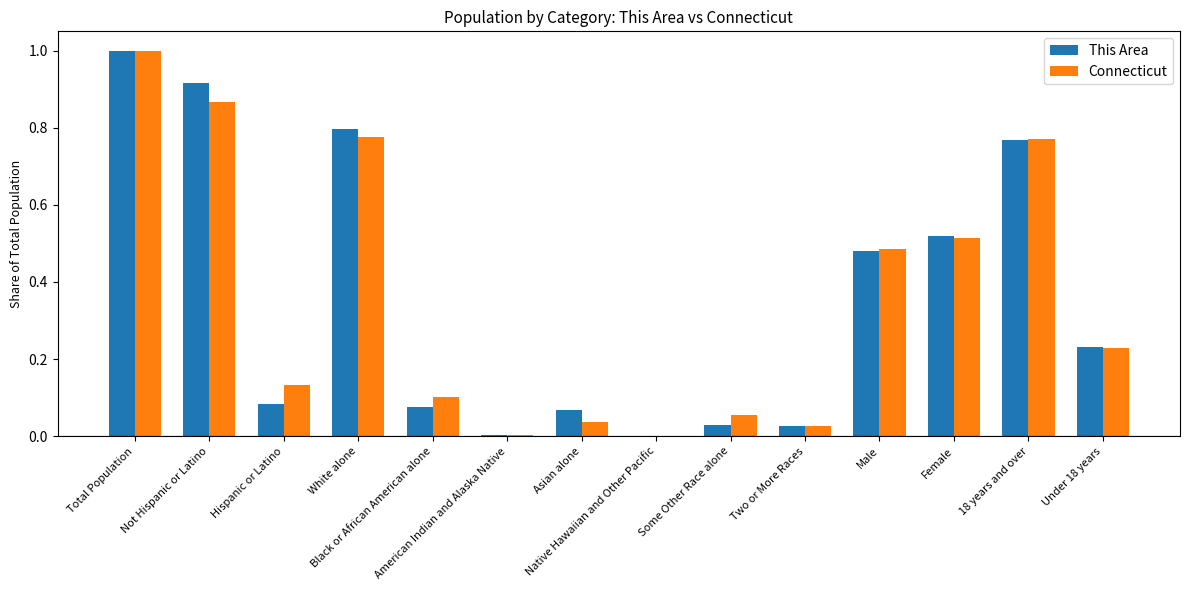

Which label corresponds to the largest value in the chart?

Total Population